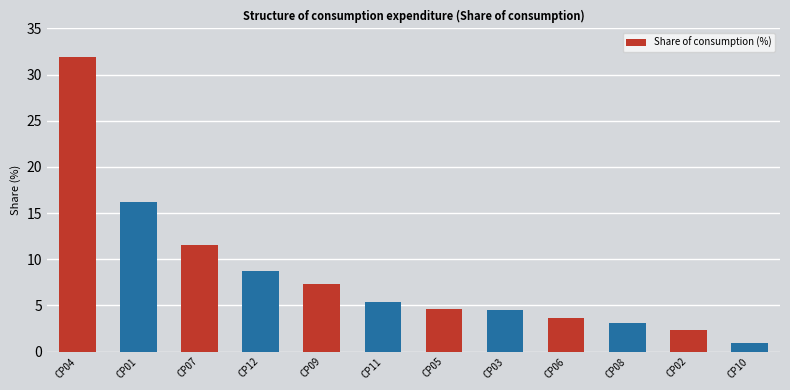

At which category does the chart reach its peak across all series?

CP04